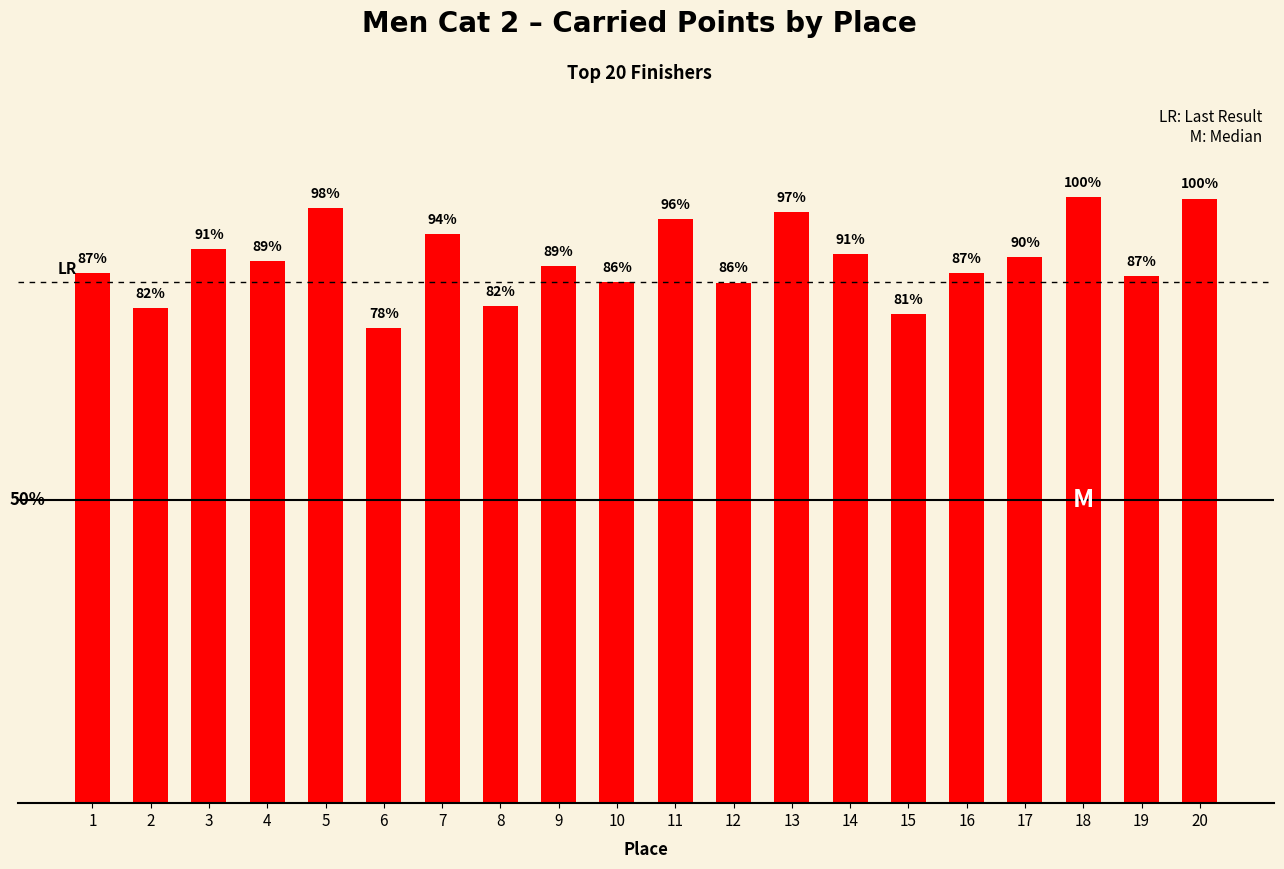

List the labels in order of value, smallest first.

6, 15, 2, 8, 12, 10, 19, 1, 16, 9, 4, 17, 14, 3, 7, 11, 13, 5, 20, 18